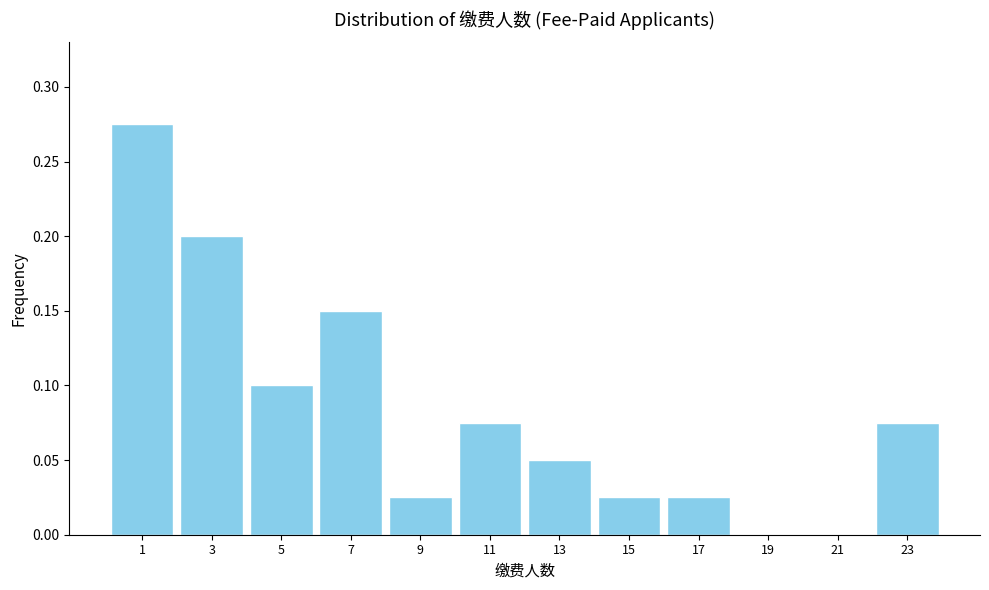

Over which range of the x-axis is the bar tallest?

0 to 2